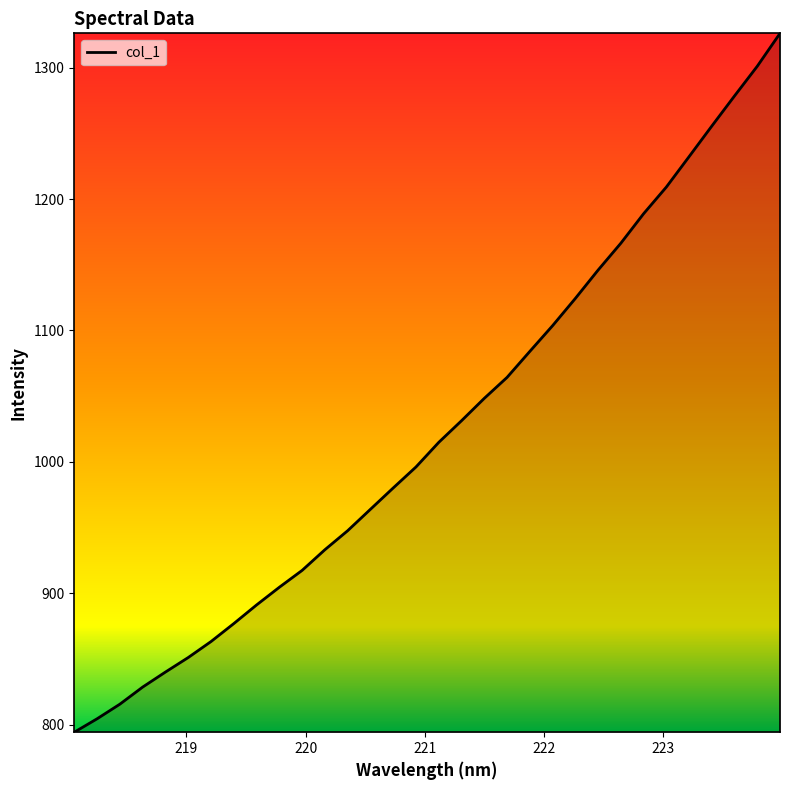

What is the minimum value shown in the chart?

794.4